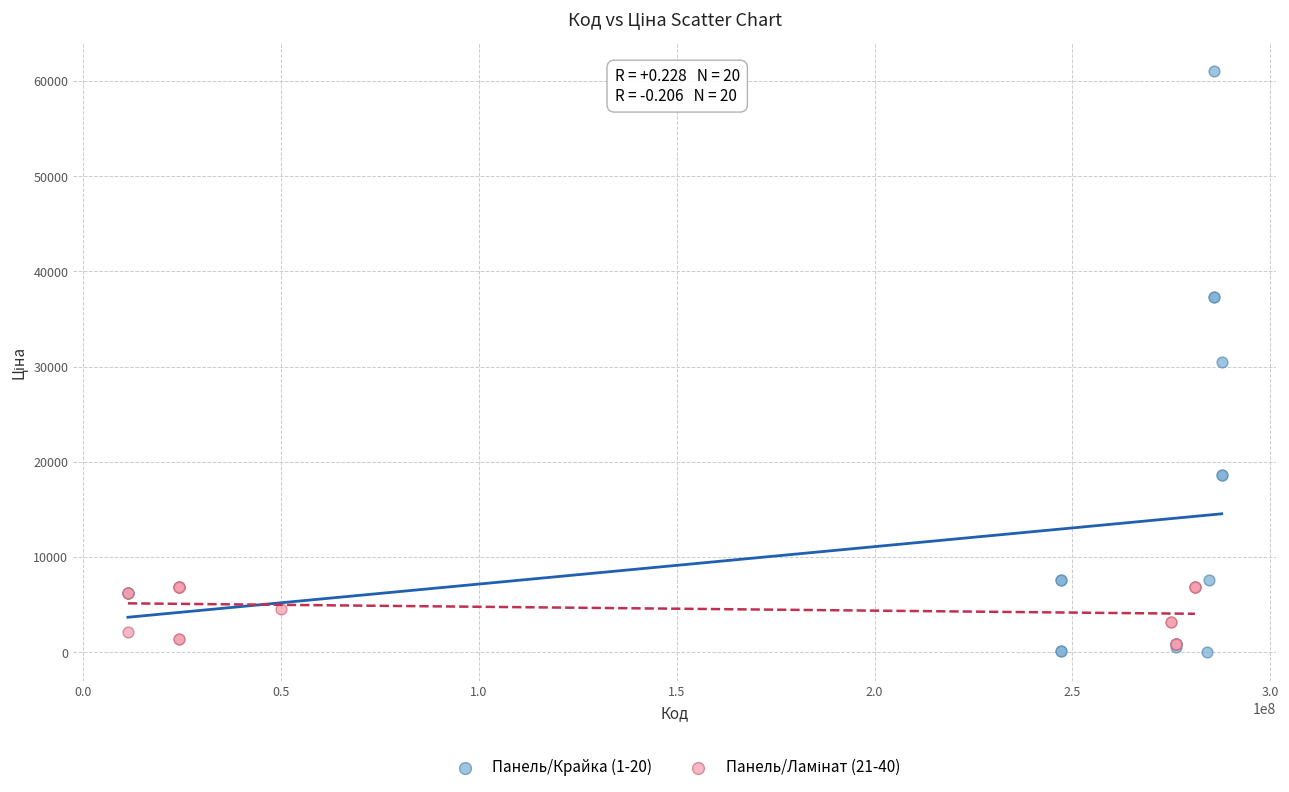

Which series contains the highest Y value?

Панель/Крайка (1-20)